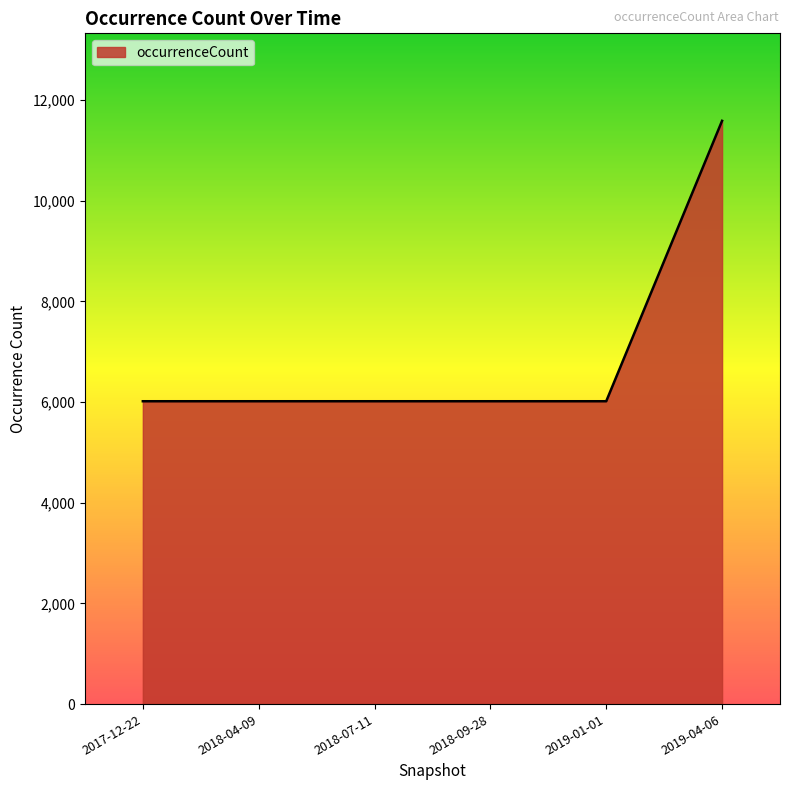

True or false: the data shows 6017 at 2017-12-22.

True